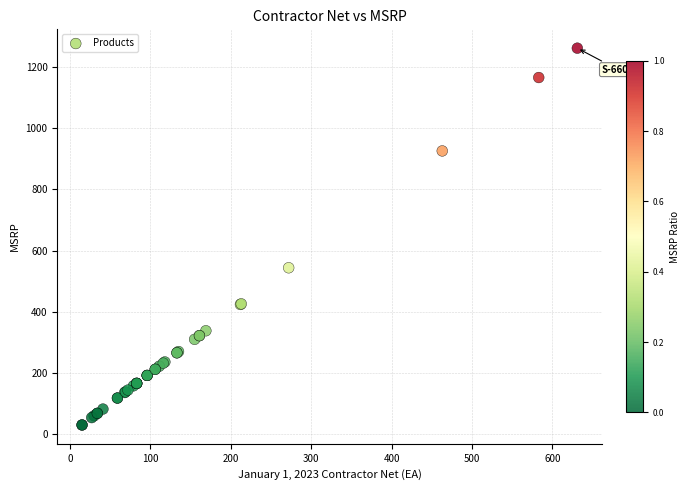

What Y value in the scatter plot is closest to 646?

544